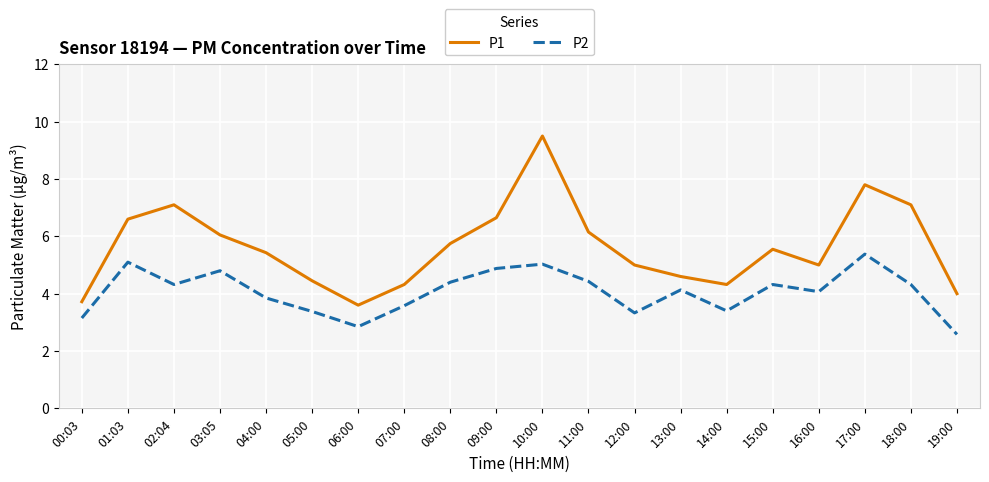

Which category has the lowest value in the P2 series?

19:00